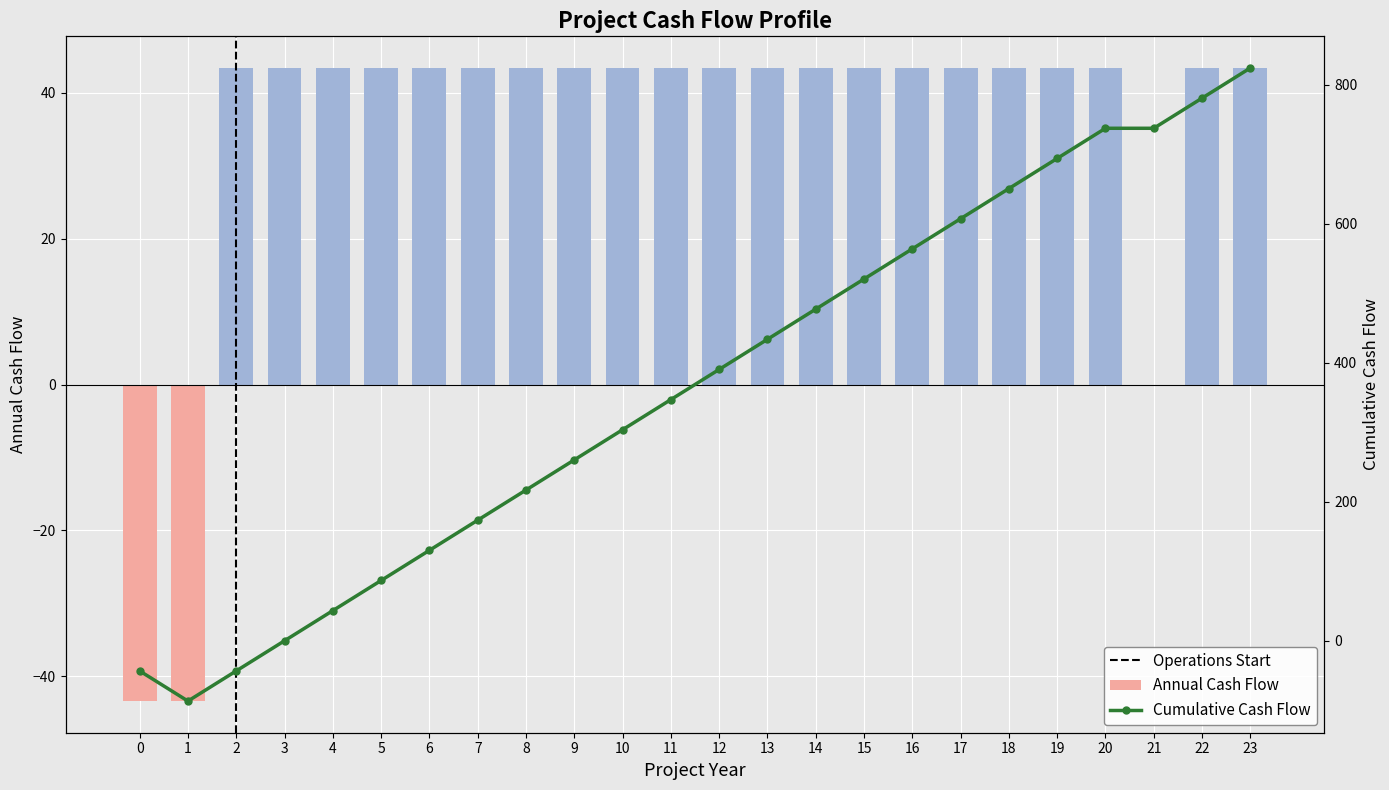

Which label corresponds to the largest value in the chart?

2